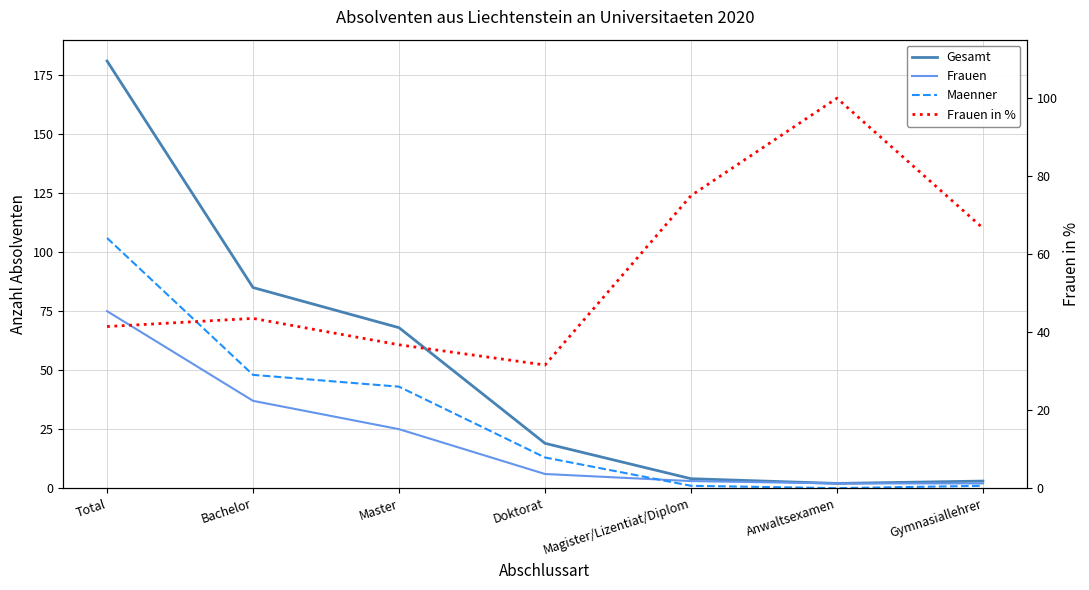

The value of Gesamt at Total is 108.4. True or false?

False